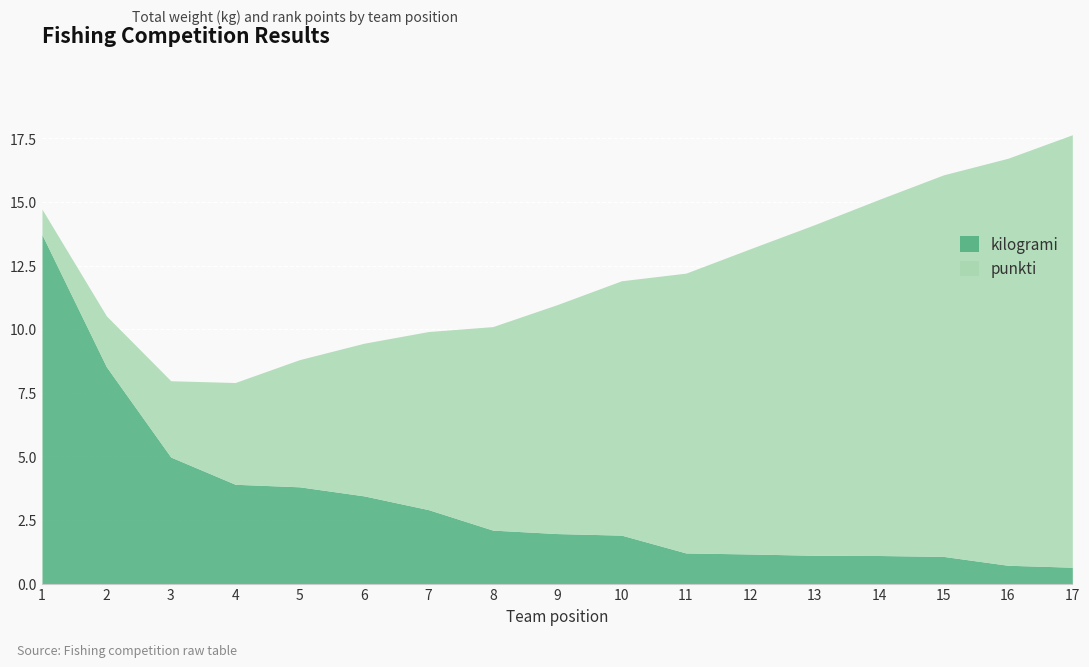

Is the value of kilogrami at 3 greater than the value of punkti at 1?

Yes